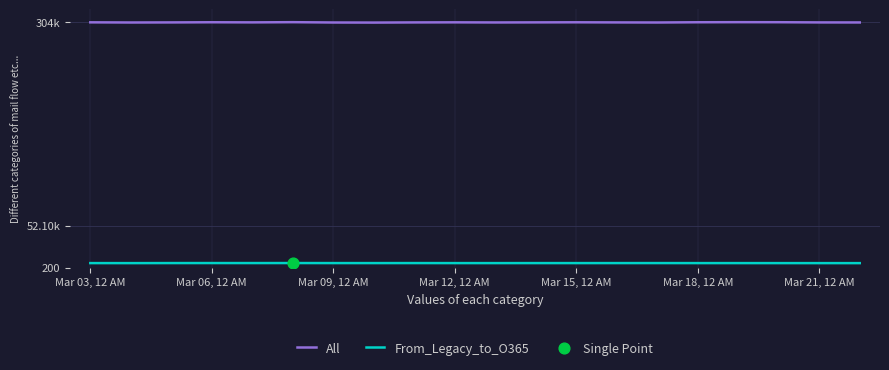

Which series contains the lowest Y value?

From_Legacy_to_O365